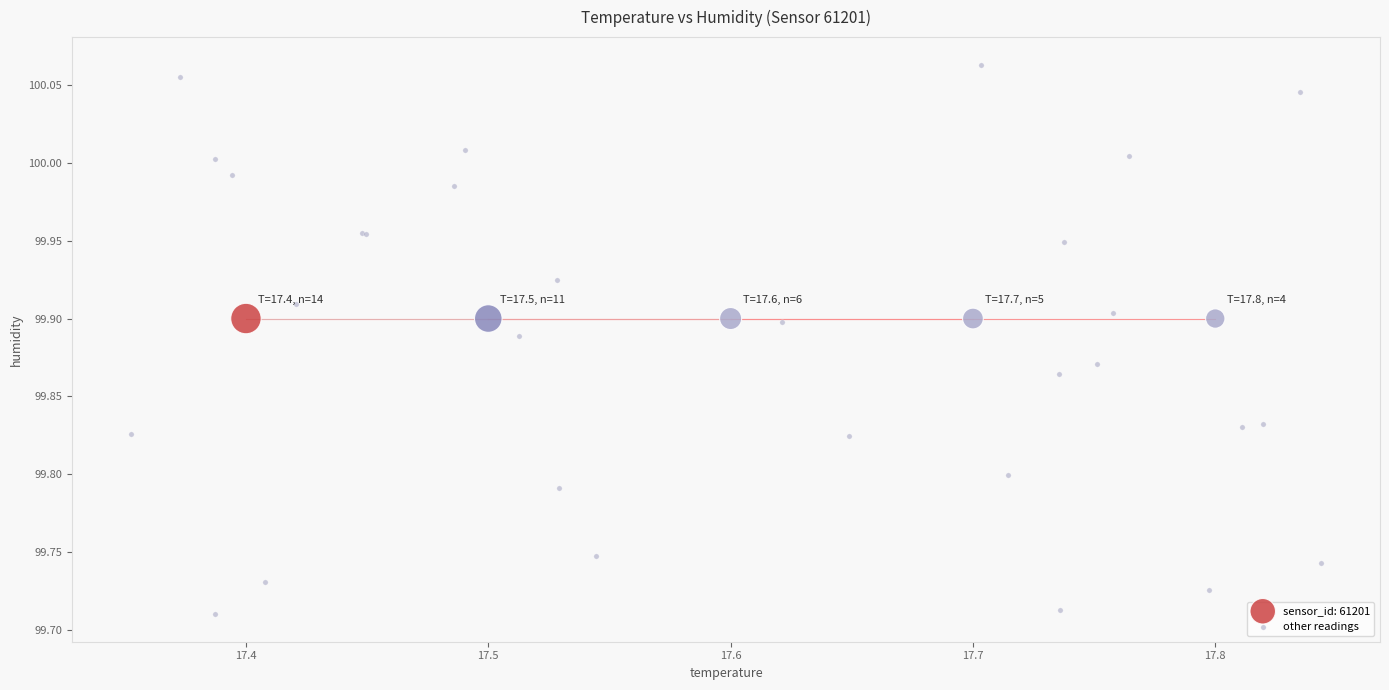

Which series reaches the maximum Y coordinate?

other readings